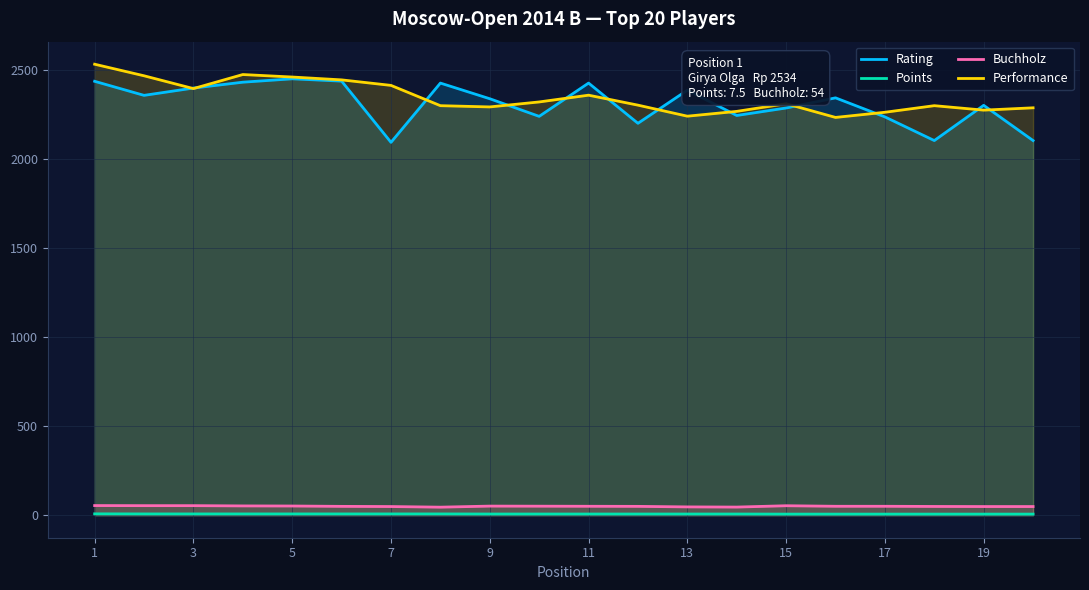

True or false: Performance and Points intersect in this chart.

False